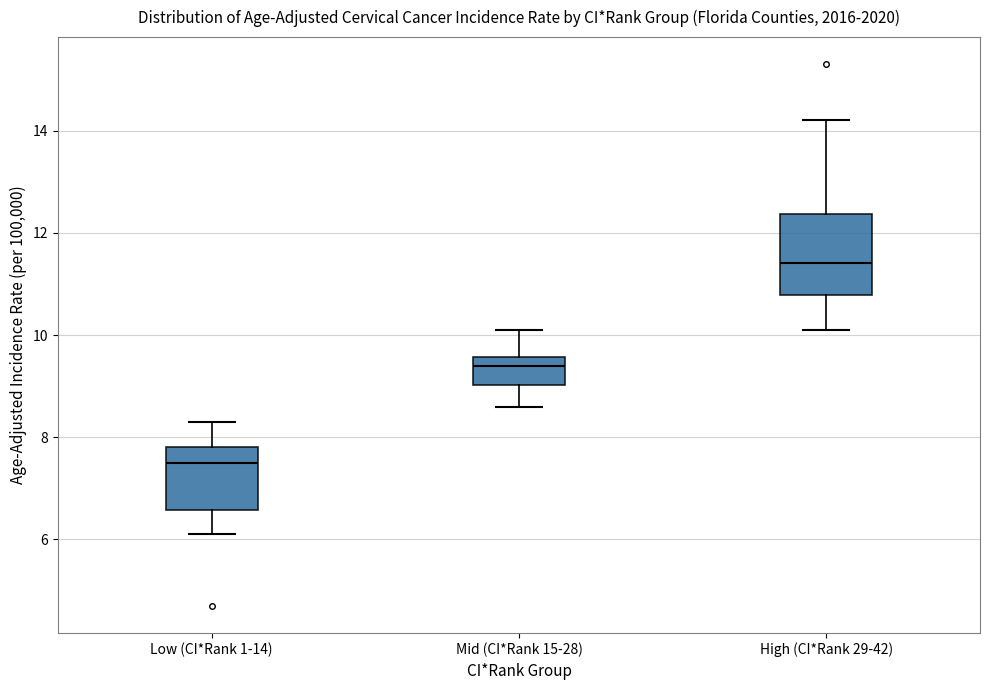

Which box has the highest median line?

High (CI*Rank 29-42)